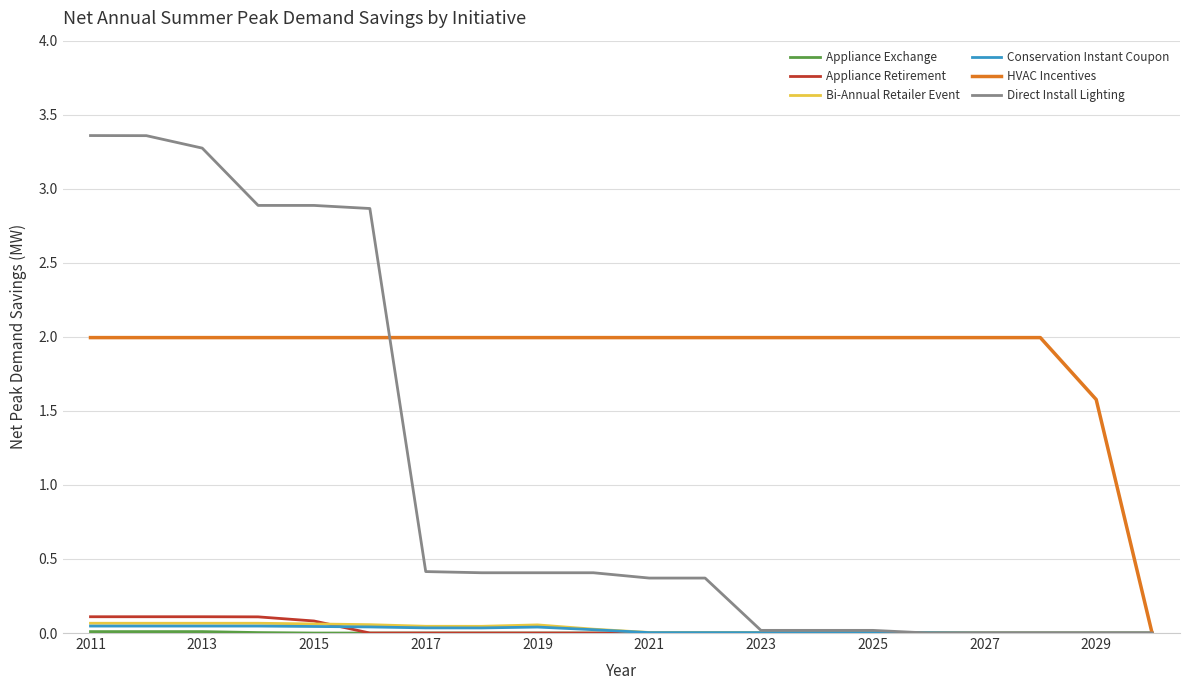

Which series has the largest total across all categories?

HVAC Incentives